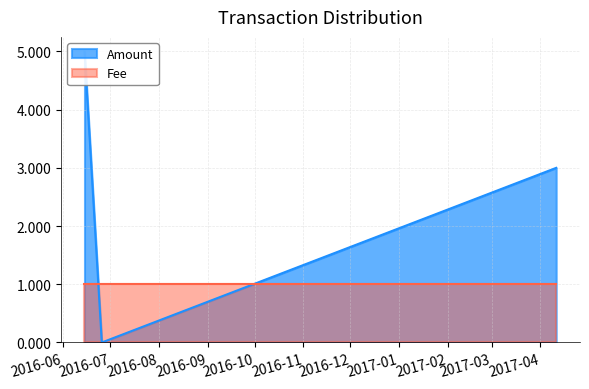

True or false: the data shows 3 at 2016-06-25 15:14:01.

False